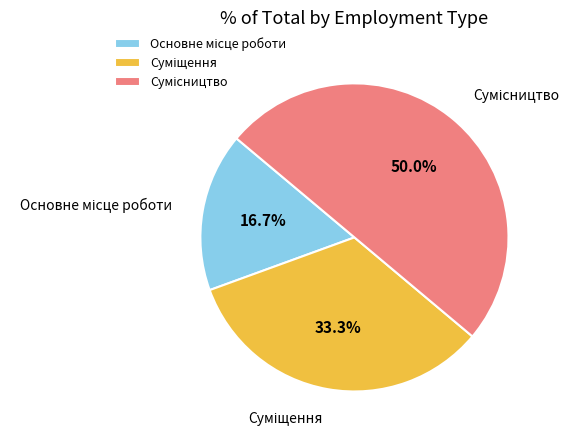

Count the number of slices in the pie.

3